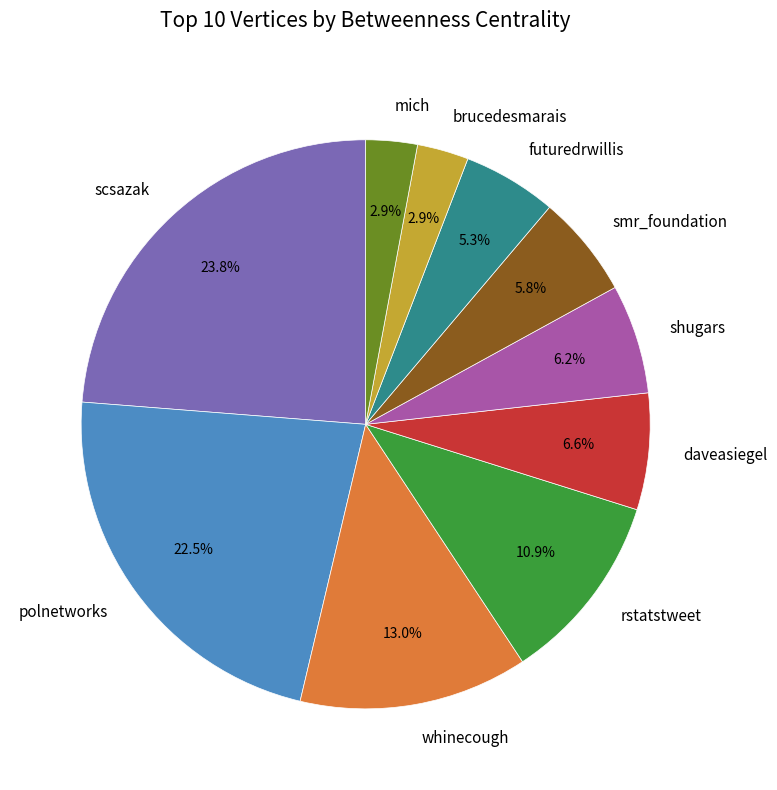

Is there a majority slice in this chart?

No